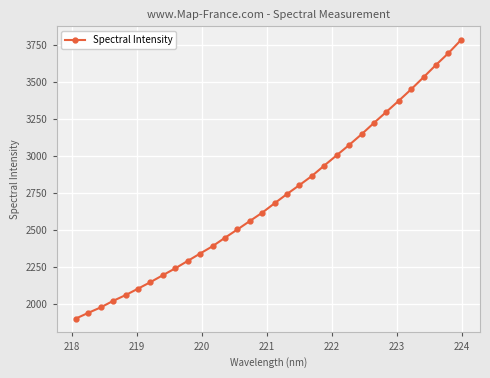

What is the average value?

2716.3